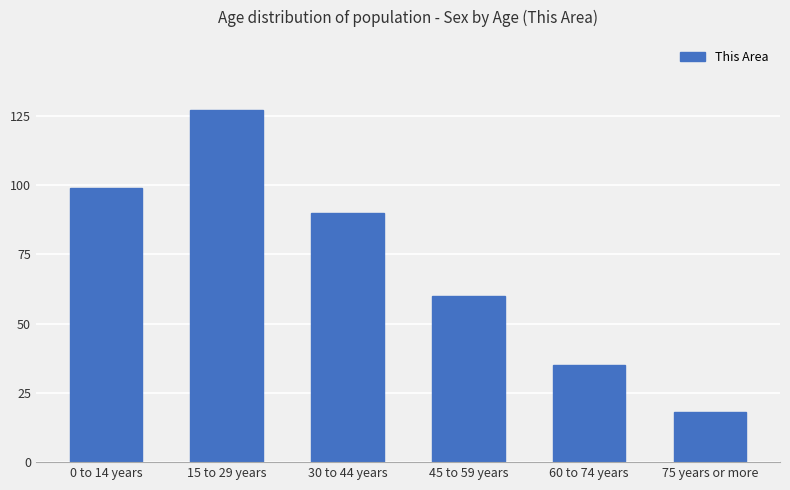

The chart shows a value of 60 at 45 to 59 years. True or false?

True